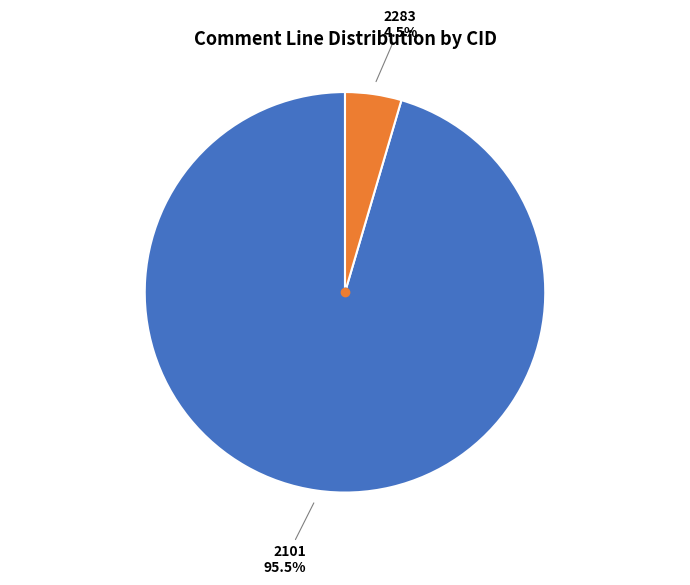

How many slices are in this pie chart?

2